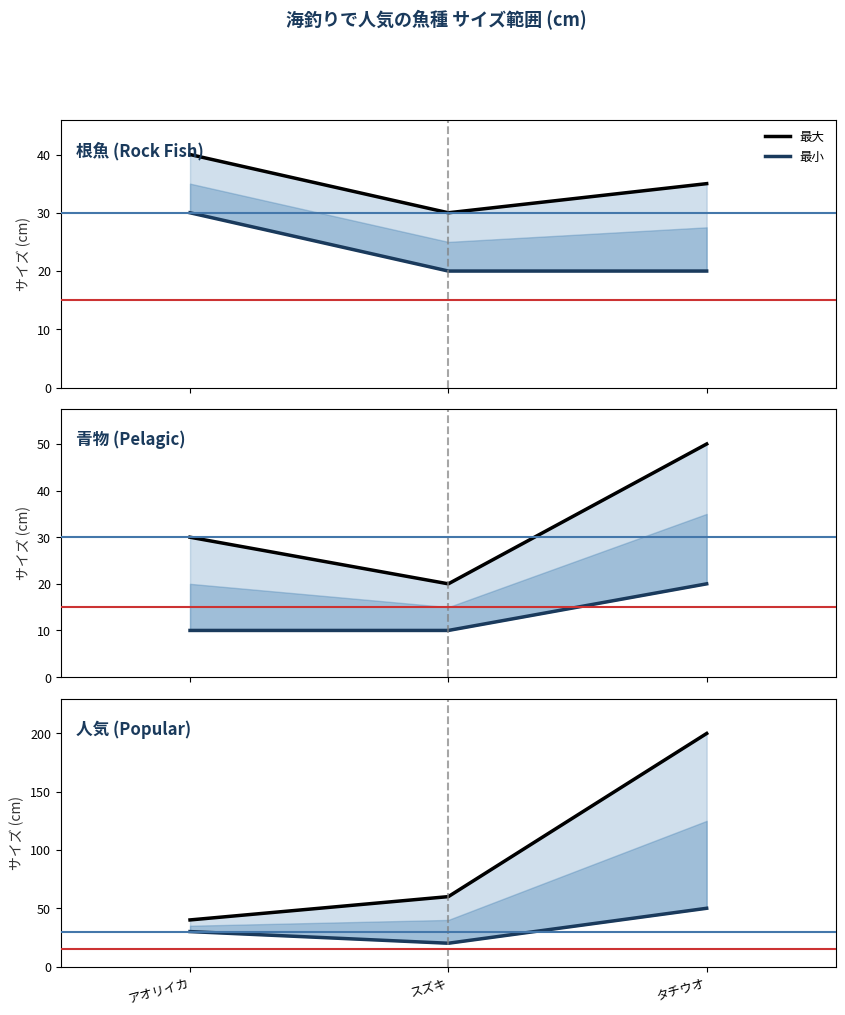

How many distinct data groups are displayed?

2